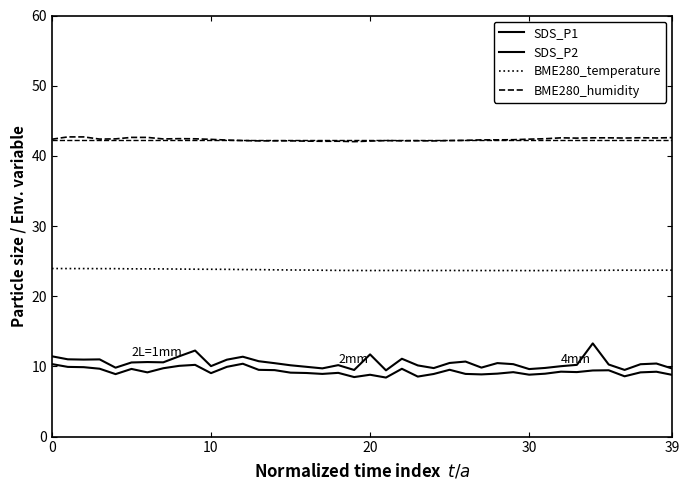

What is the difference between the maximum and minimum values in the SDS_P1 series?

3.8